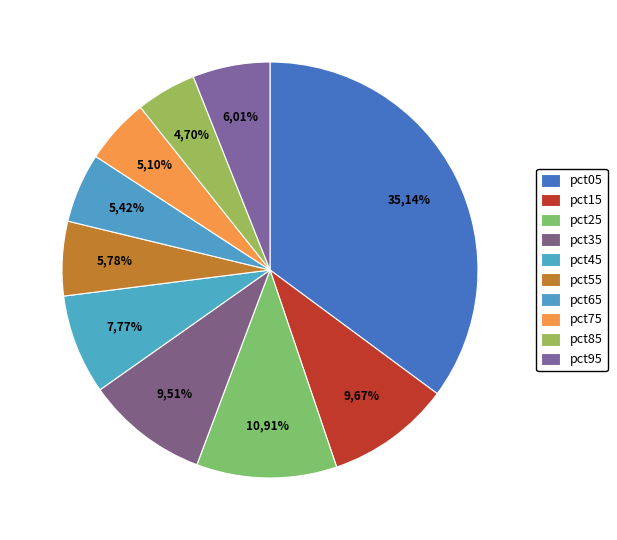

What is the smallest slice in the pie chart?

pct85